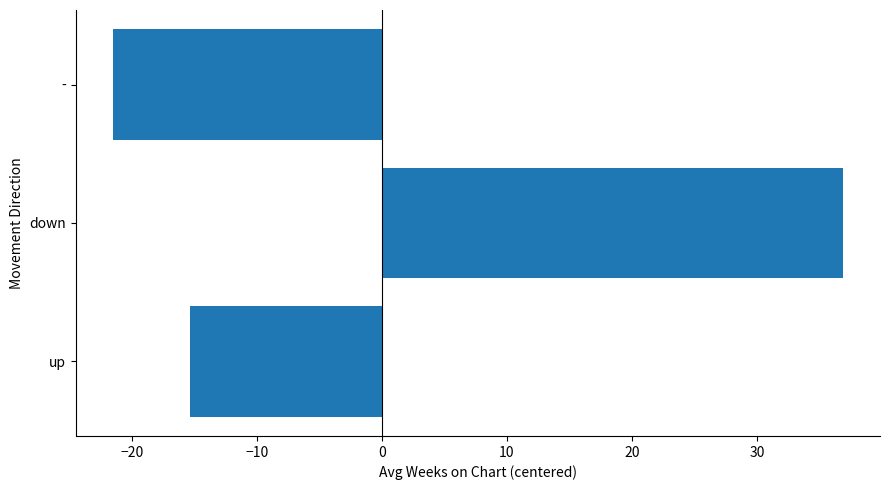

The chart shows a value of 55.3 at down. True or false?

False